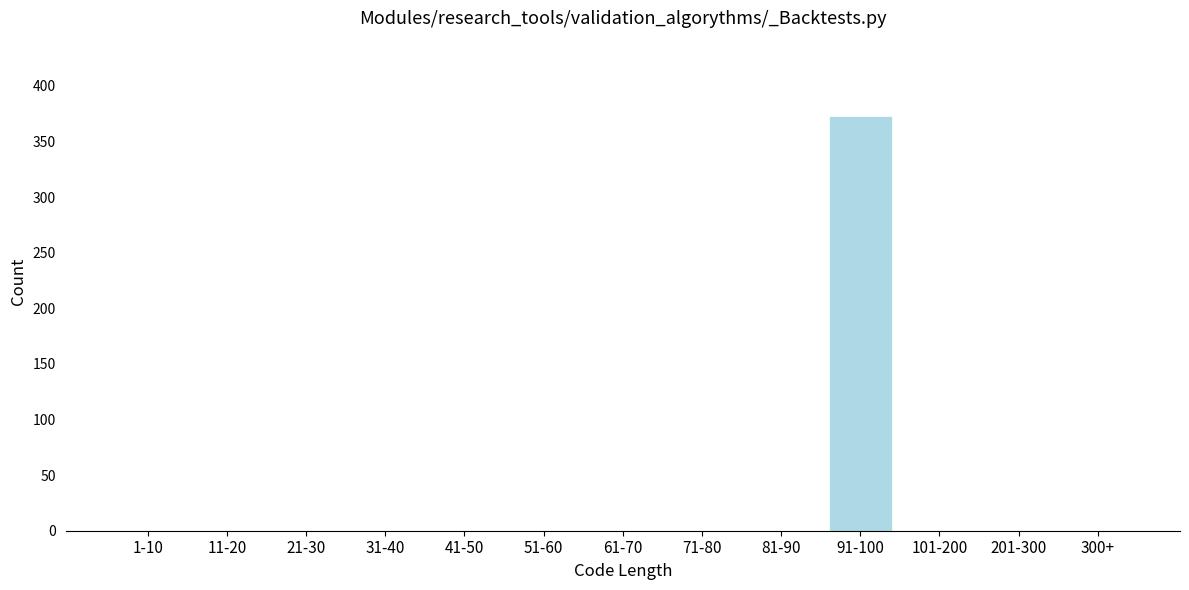

Reading left to right, transcribe all the data shown in this chart.

1-10=0	11-20=0	21-30=0	31-40=0	41-50=0	51-60=0	61-70=0	71-80=0	81-90=0	91-100=373	101-200=0	201-300=0	300+=0